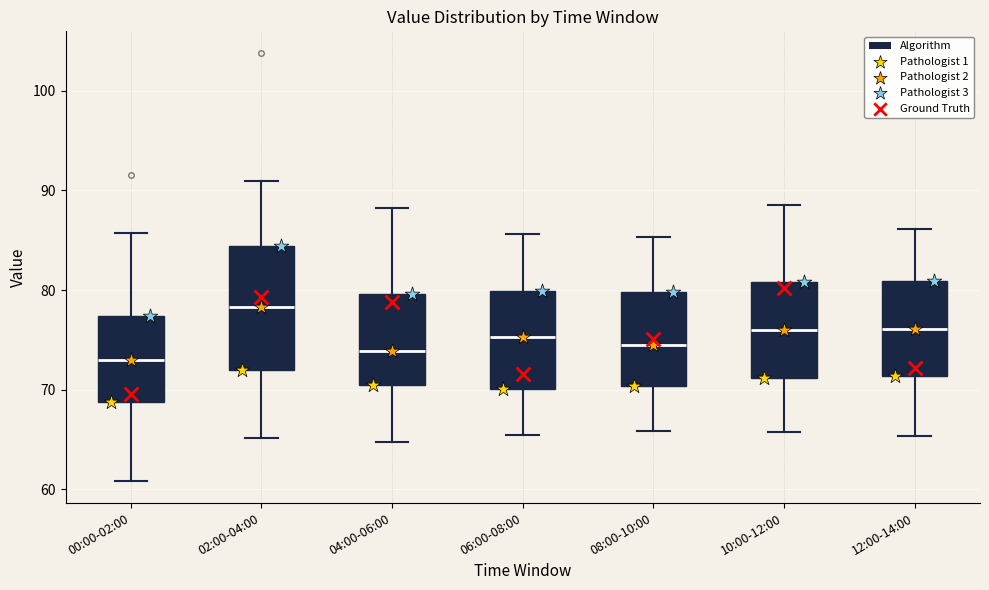

Reading left to right, read every box against the y-axis: the position of its median line, the range the box covers, and the ends of its whiskers. The values are not printed on the chart, so give them approximately, as read against the axis.

00:00-02:00: median 73, box 69 to 77, whiskers 61 to 86
02:00-04:00: median 78, box 72 to 84, whiskers 65 to 91
04:00-06:00: median 74, box 70 to 80, whiskers 65 to 88
06:00-08:00: median 75, box 70 to 80, whiskers 66 to 86
08:00-10:00: median 75, box 70 to 80, whiskers 66 to 85
10:00-12:00: median 76, box 71 to 81, whiskers 66 to 89
12:00-14:00: median 76, box 71 to 81, whiskers 65 to 86